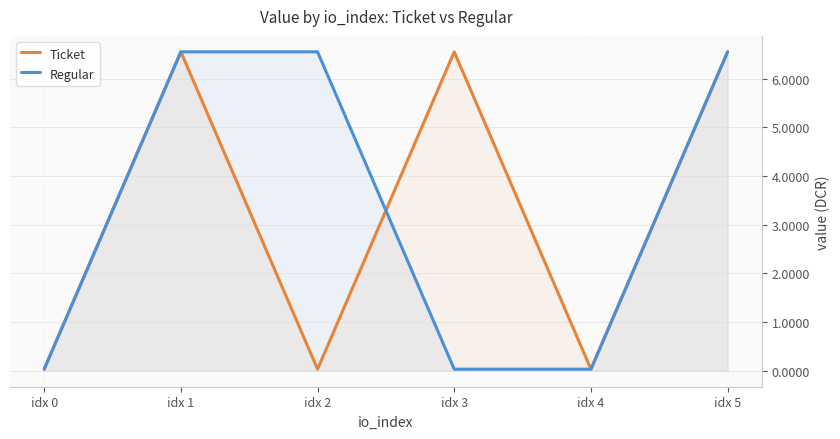

The Regular series shows 0.0 at idx 3. True or false?

False